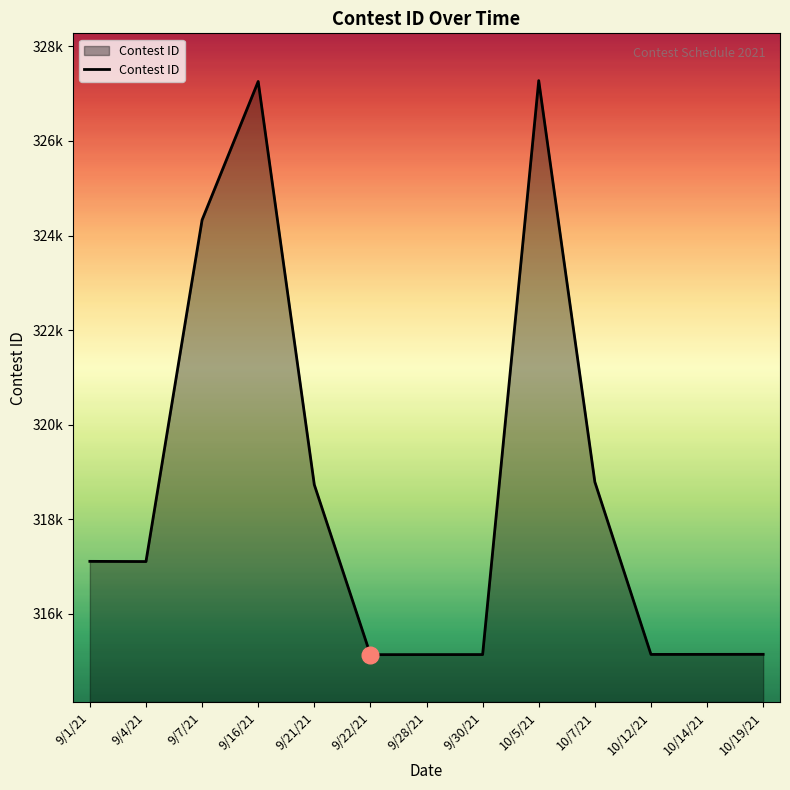

What is the label of the 10th point from the left?

10/7/21